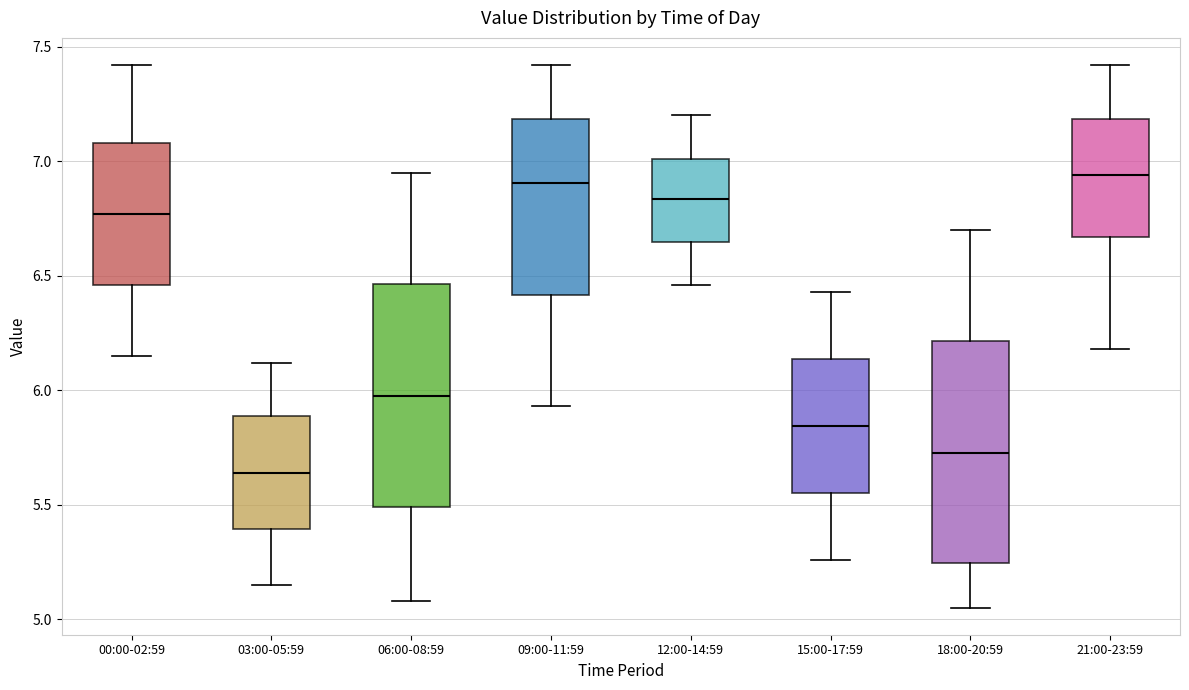

Reading left to right, read every box against the y-axis: the position of its median line, the range the box covers, and the ends of its whiskers. The values are not printed on the chart, so give them approximately, as read against the axis.

00:00-02:59: median 6.75, box 6.45 to 7.10, whiskers 6.15 to 7.40
03:00-05:59: median 5.65, box 5.40 to 5.90, whiskers 5.15 to 6.10
06:00-08:59: median 6.00, box 5.50 to 6.45, whiskers 5.10 to 6.95
09:00-11:59: median 6.90, box 6.40 to 7.20, whiskers 5.95 to 7.40
12:00-14:59: median 6.85, box 6.65 to 7.00, whiskers 6.45 to 7.20
15:00-17:59: median 5.85, box 5.55 to 6.15, whiskers 5.25 to 6.45
18:00-20:59: median 5.75, box 5.25 to 6.20, whiskers 5.05 to 6.70
21:00-23:59: median 6.95, box 6.65 to 7.20, whiskers 6.20 to 7.40